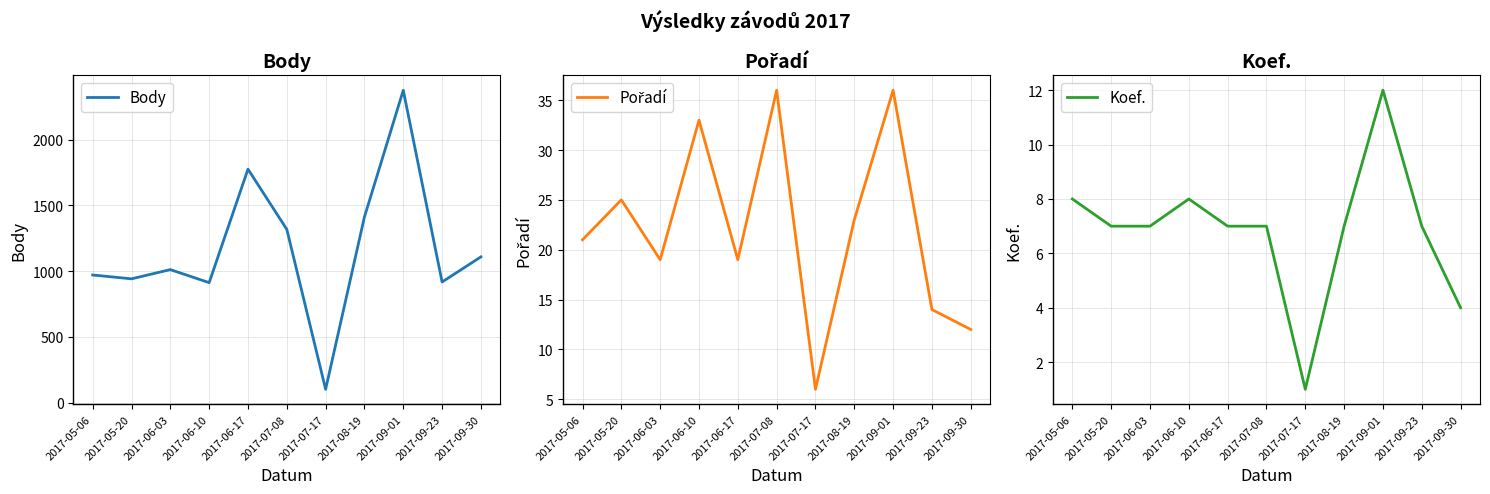

What is the value of the Body point at the 7th from the left?

101